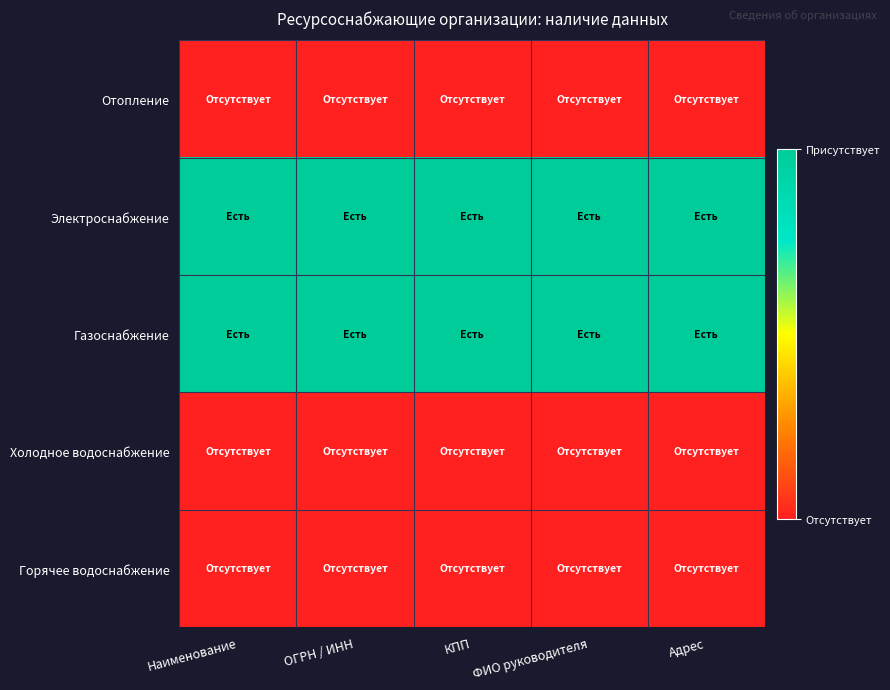

At Наименование, list the series in order from smallest to largest.

Отопление, Холодное водоснабжение, Горячее водоснабжение, Электроснабжение, Газоснабжение